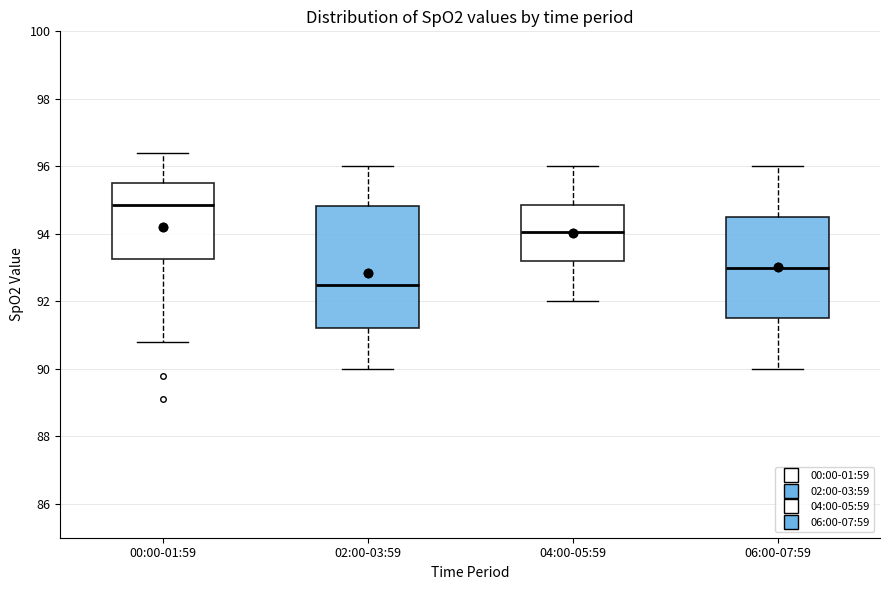

Reading left to right, transcribe this box plot: for each box, give where its median line is, the range the box spans, and where its two whiskers end, as read against the y-axis. The values are not printed on the chart, so give them approximately, as read against the axis.

00:00-01:59: median 94.8, box 93.2 to 95.6, whiskers 90.8 to 96.4
02:00-03:59: median 92.6, box 91.2 to 94.8, whiskers 90.0 to 96.0
04:00-05:59: median 94.0, box 93.2 to 94.8, whiskers 92.0 to 96.0
06:00-07:59: median 93.0, box 91.6 to 94.6, whiskers 90.0 to 96.0